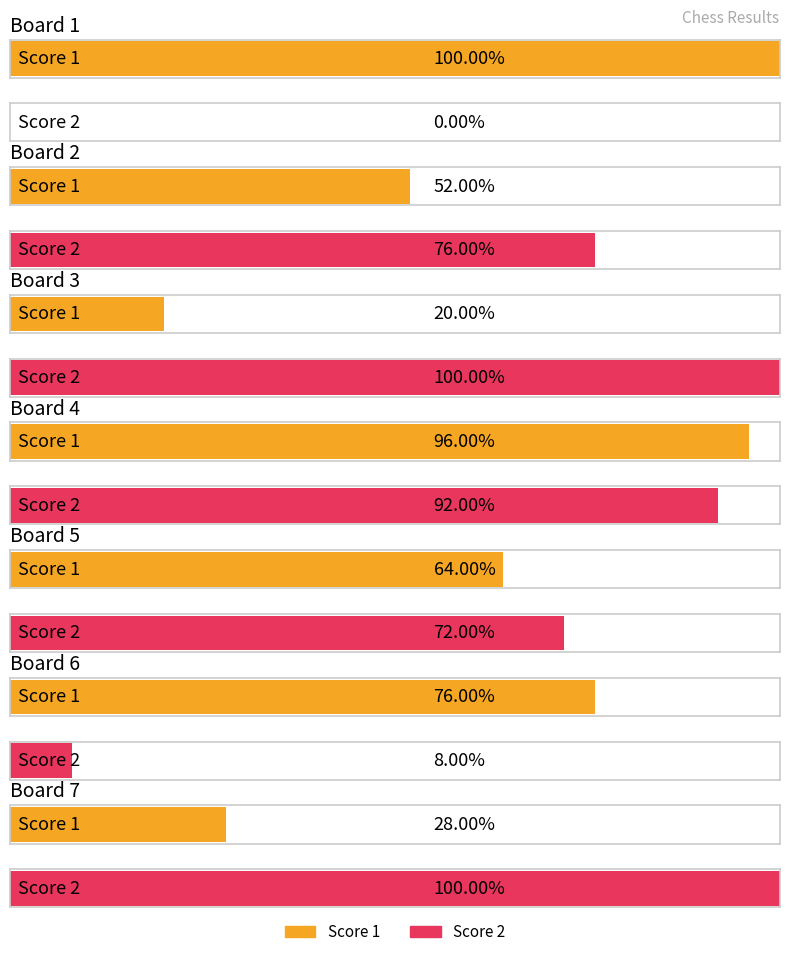

The value of Score 1 at Board 6 is 28. True or false?

False